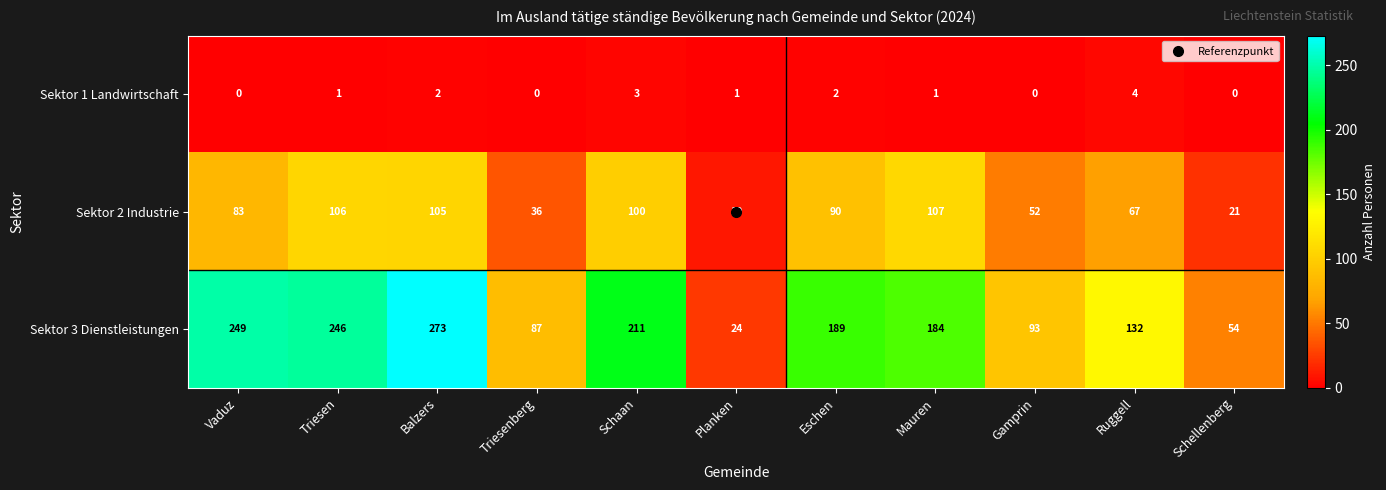

What is the total value across all series at Ruggell?

203